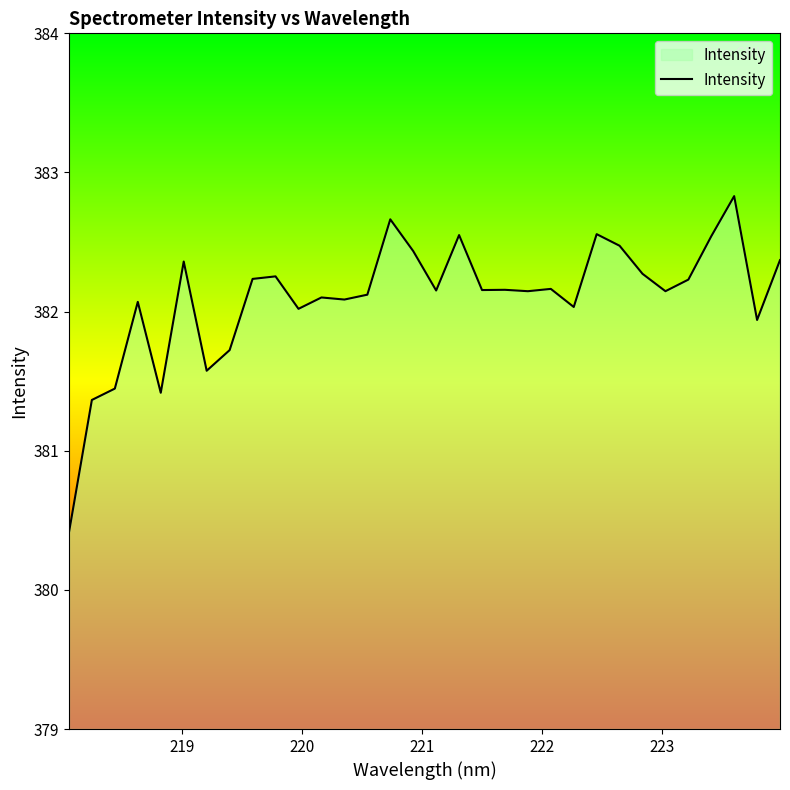

What is the difference between the maximum and minimum values?

2.4